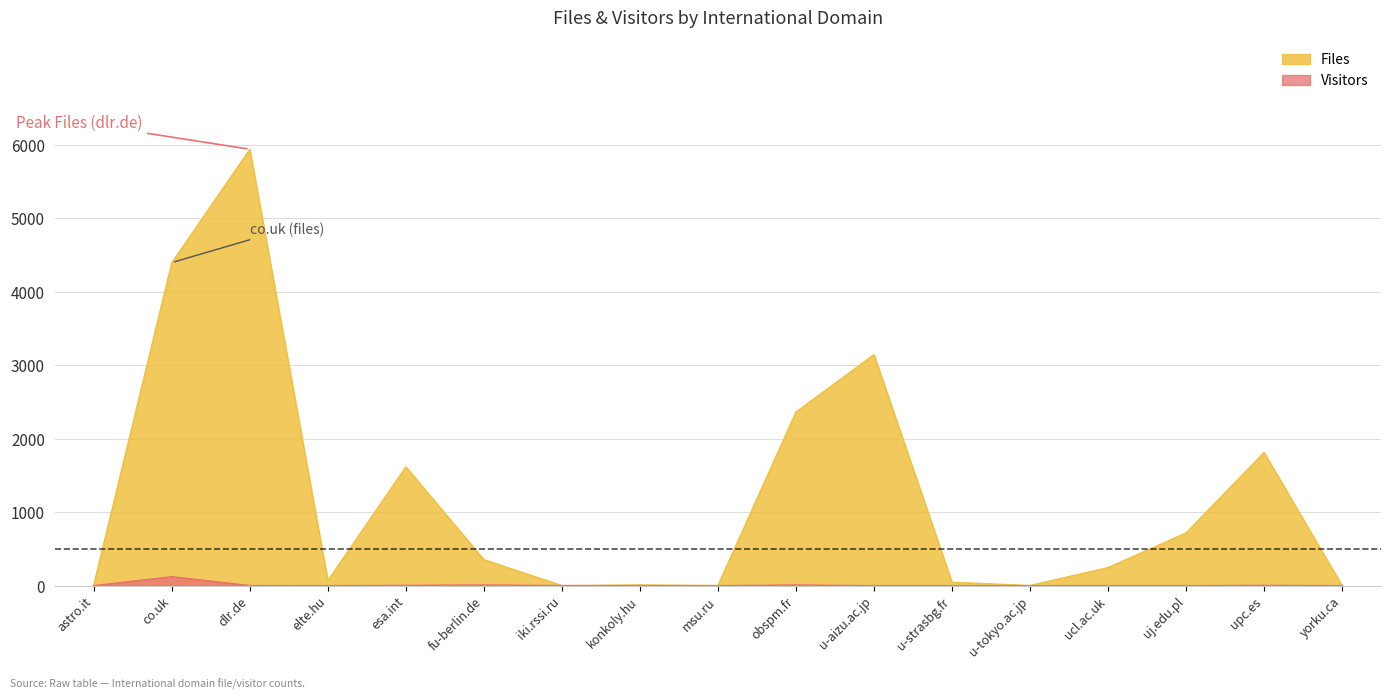

Which series ends up on top after the final intersection of Visitors and Files?

Files